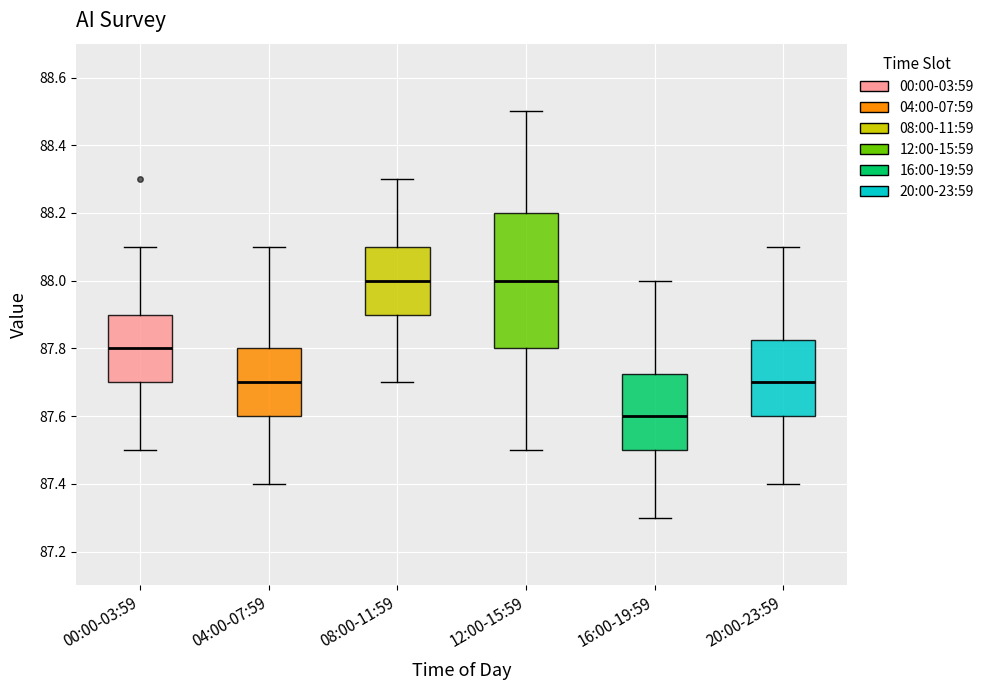

Which box's median line is the lowest?

16:00-19:59